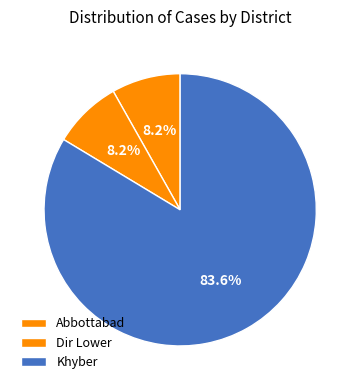

Count the number of slices in the pie.

3